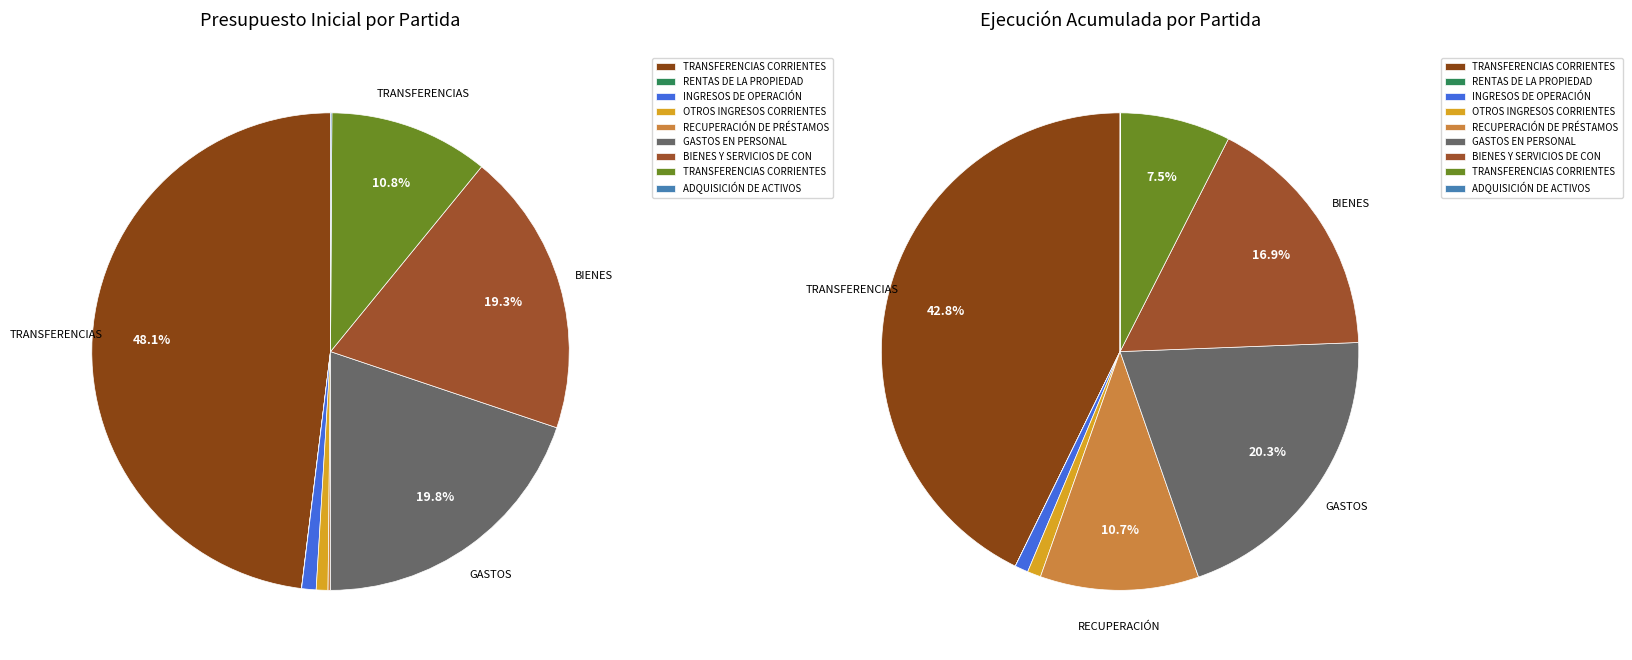

Combined, what portion of the pie is OTROS INGRESOS CORRIENTES and BIENES Y SERVICIOS DE CONSUMO?

20.1%